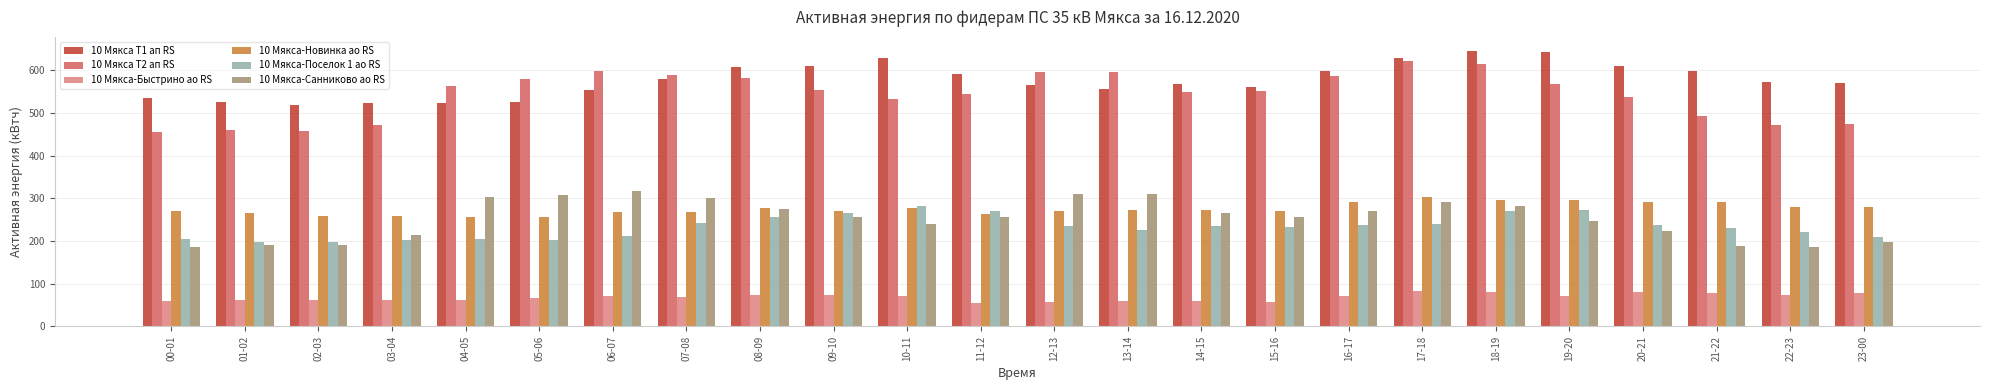

What is the total value across all series at 01-02?

1700.0